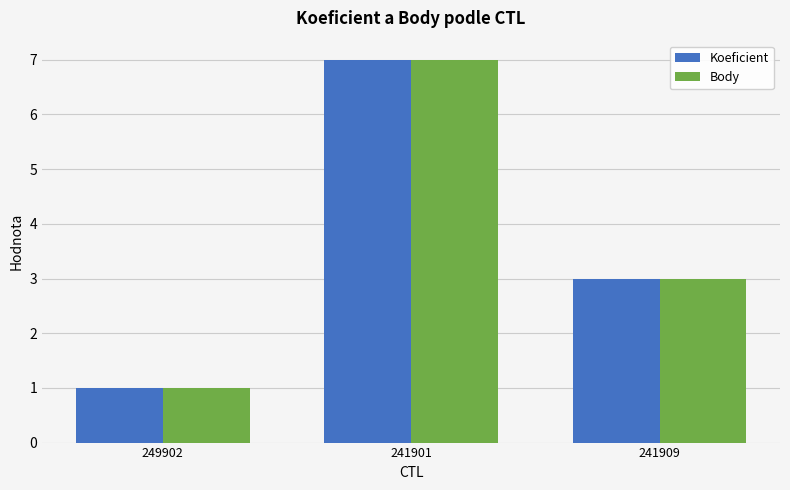

Read the Body value at 241909.

3